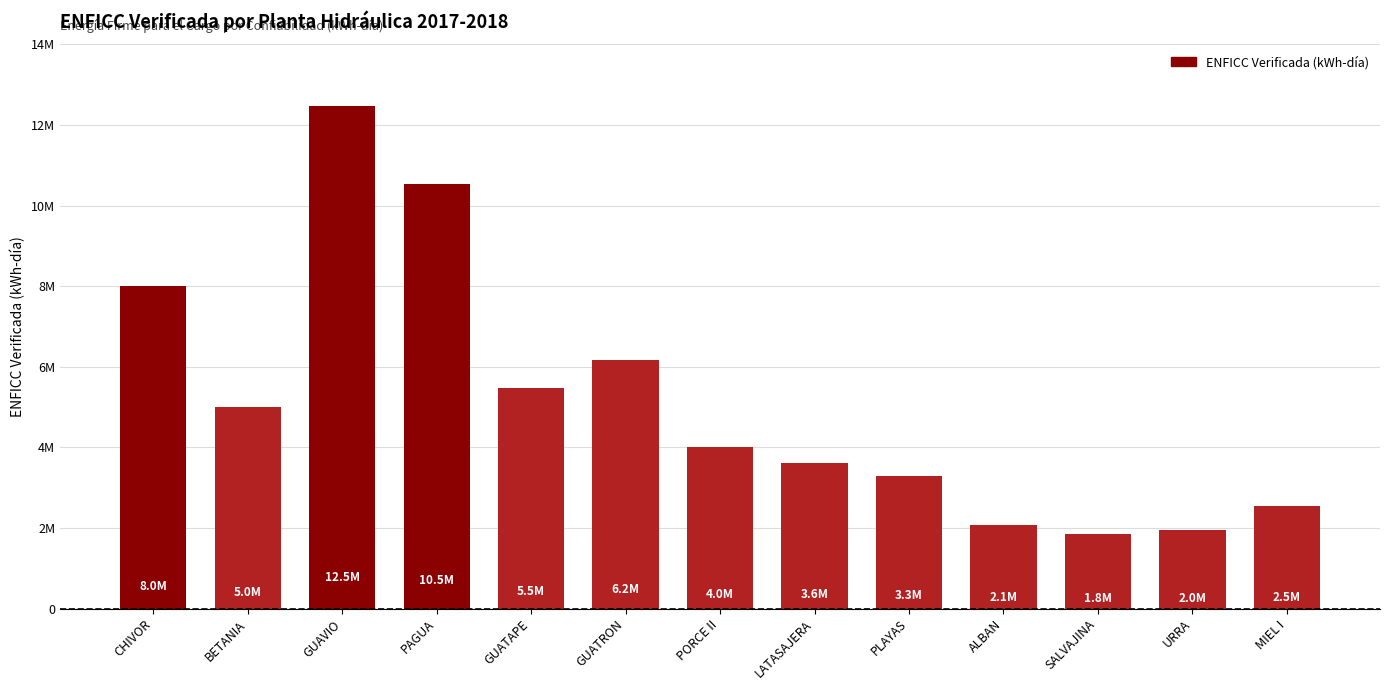

Reading left to right, extract all data points from this chart.

CHIVOR=8014422	BETANIA=5002385	GUAVIO=12472925	PAGUA=10537246	GUATAPE=5478044	GUATRON=6180302	PORCE II=4006881	LATASAJERA=3625923	PLAYAS=3280800	ALBAN=2071095	SALVAJINA=1846233	URRA=1961129	MIEL I=2548982